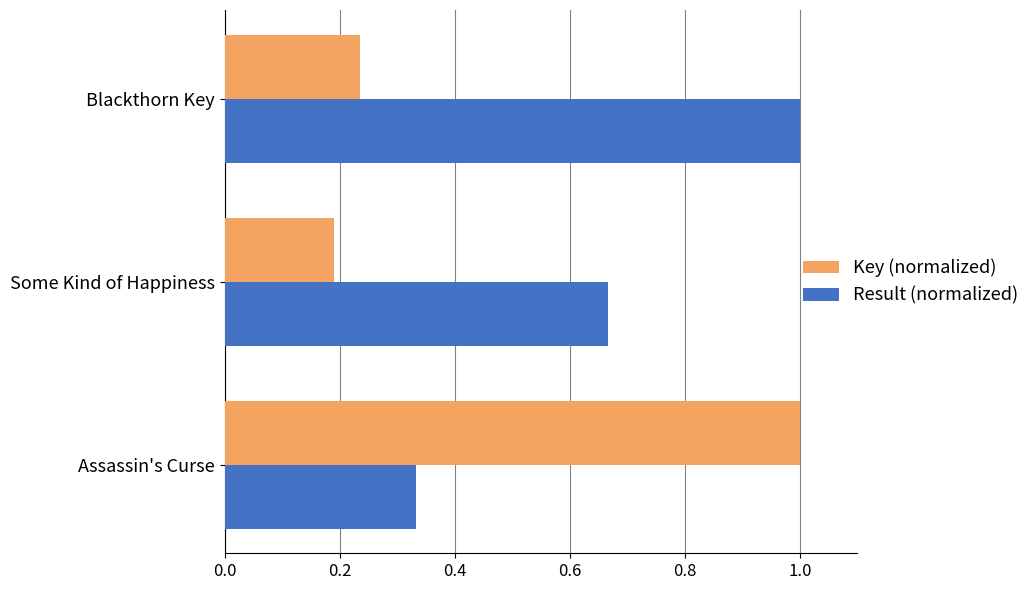

What is the maximum value shown in the chart?

1.0